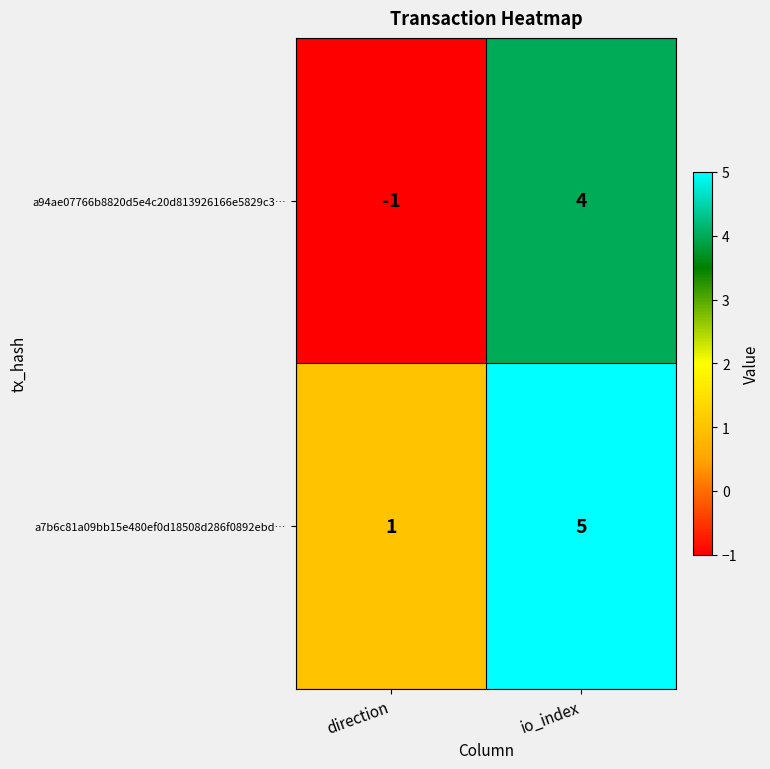

What is the difference between the a94ae07766b8820d5e4c20d813926166e5829c3… values at direction and io_index?

5